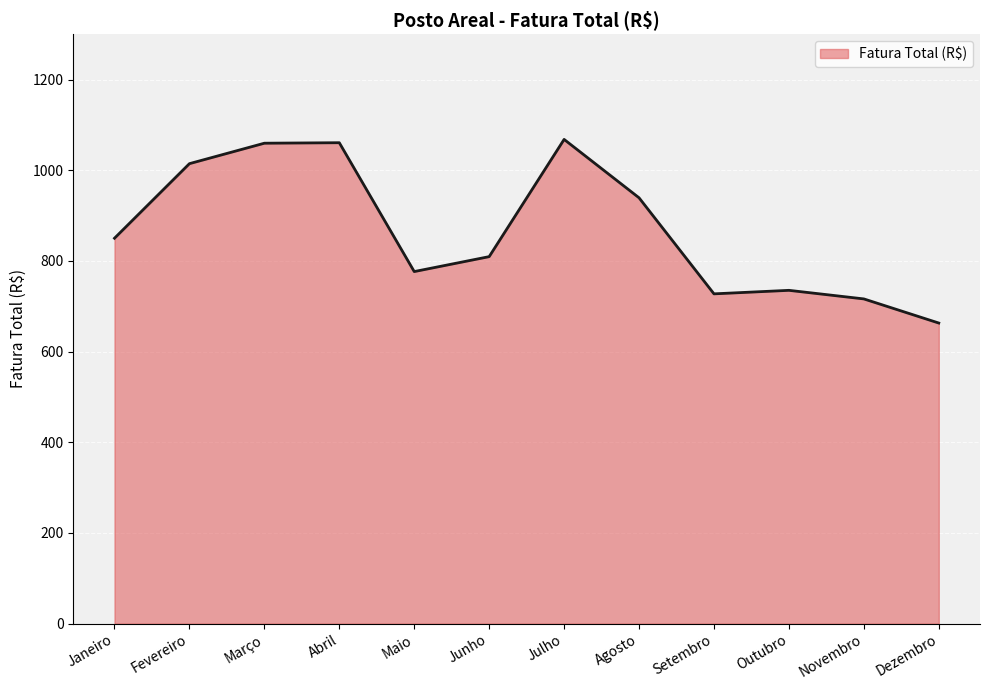

Between Janeiro and Dezembro, which is larger?

Janeiro